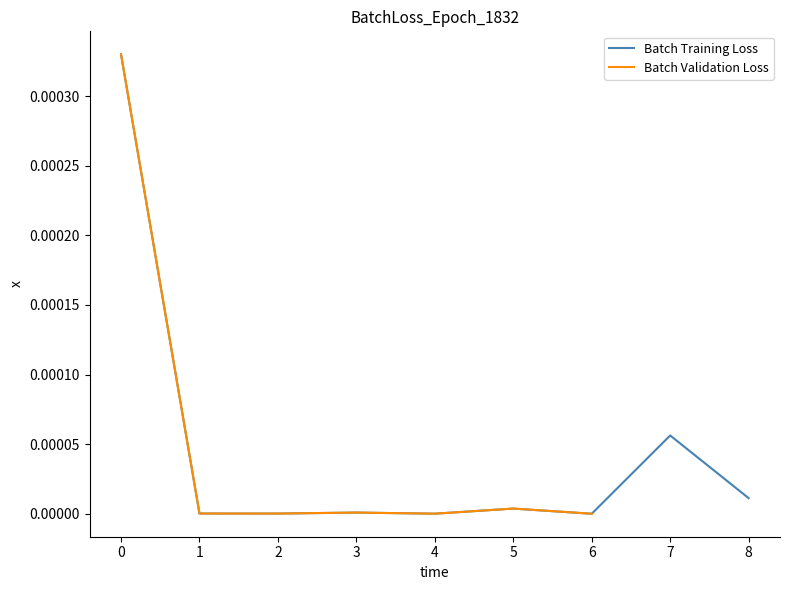

True or false: Batch Training Loss has a value of 0.0 at 1.

True